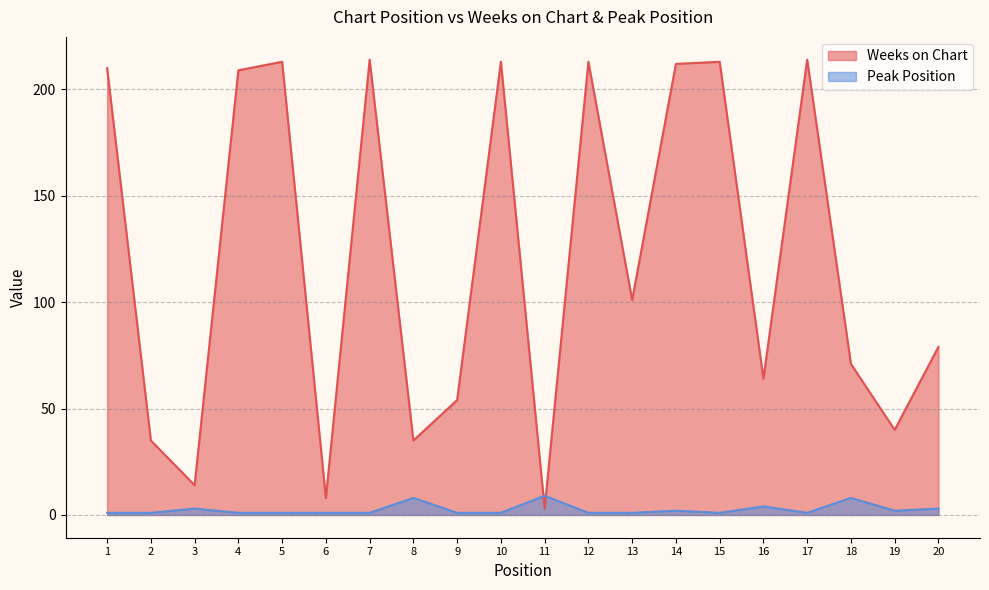

At which category is the sum across all series the highest?

7